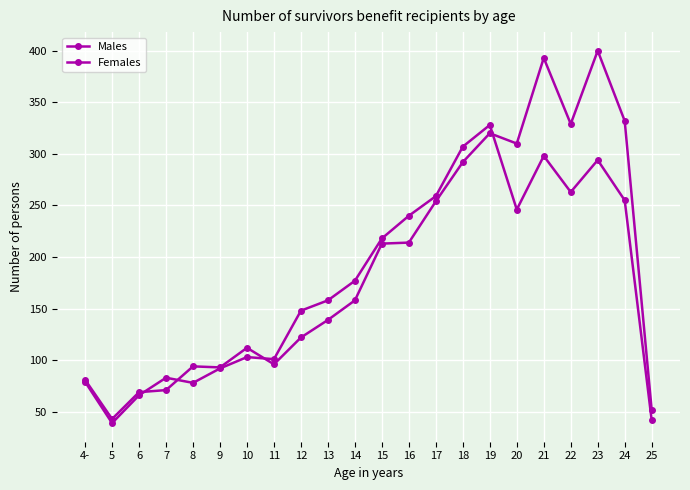

True or false: Males and Females cross at least once.

True